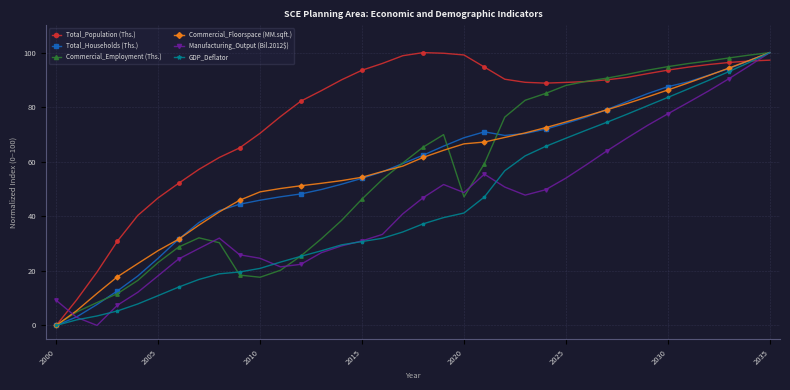

What is the maximum value shown in the chart?

100.0